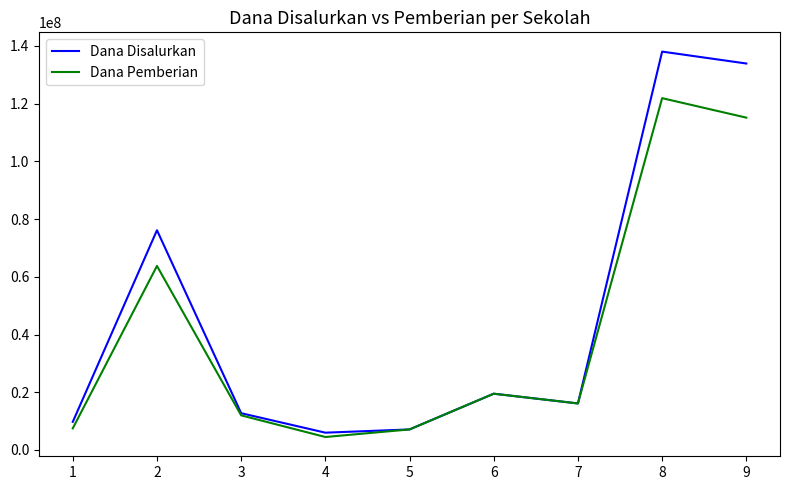

Rank the series by their maximum value, from lowest to highest.

Dana Pemberian, Dana Disalurkan